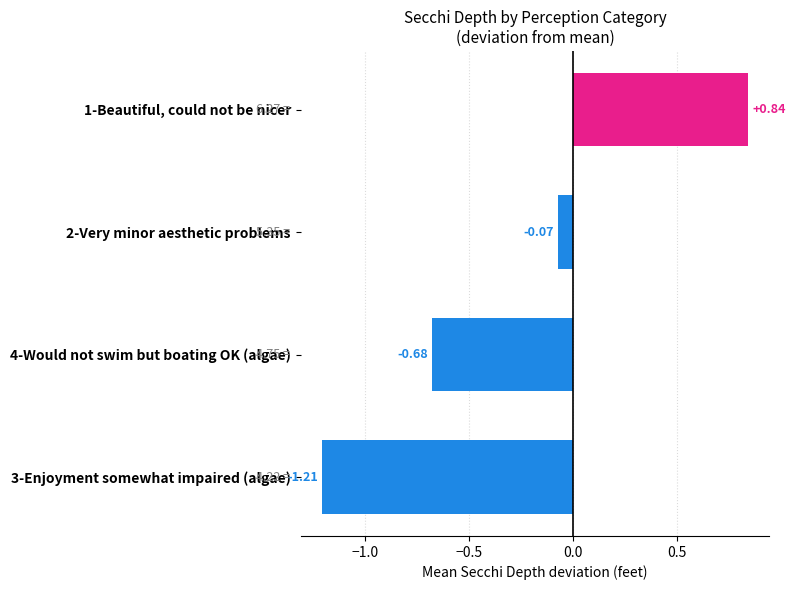

How many data points does each series have?

4